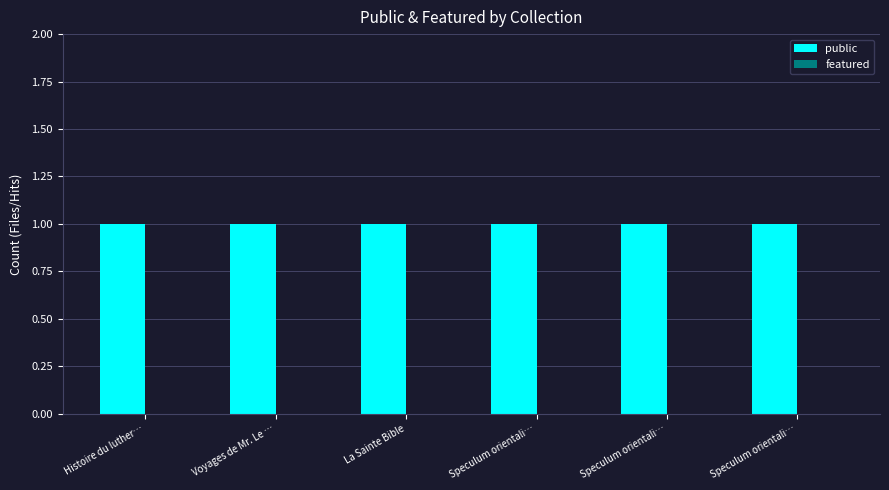

Reading left to right, list all the values displayed in this chart.

public: 1	1	1	1	1	1
featured: 0	0	0	0	0	0